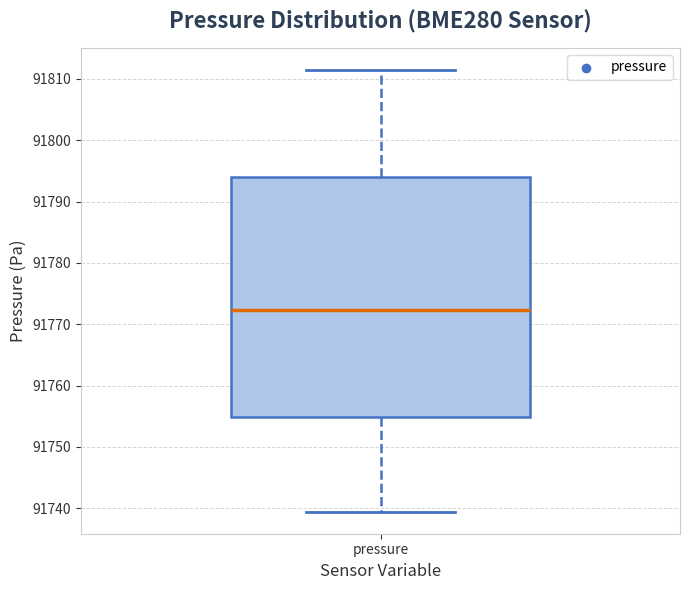

Where is the lower edge of the box for pressure on the y-axis? The values are not printed on the chart, so give them approximately, as read against the axis.

91755